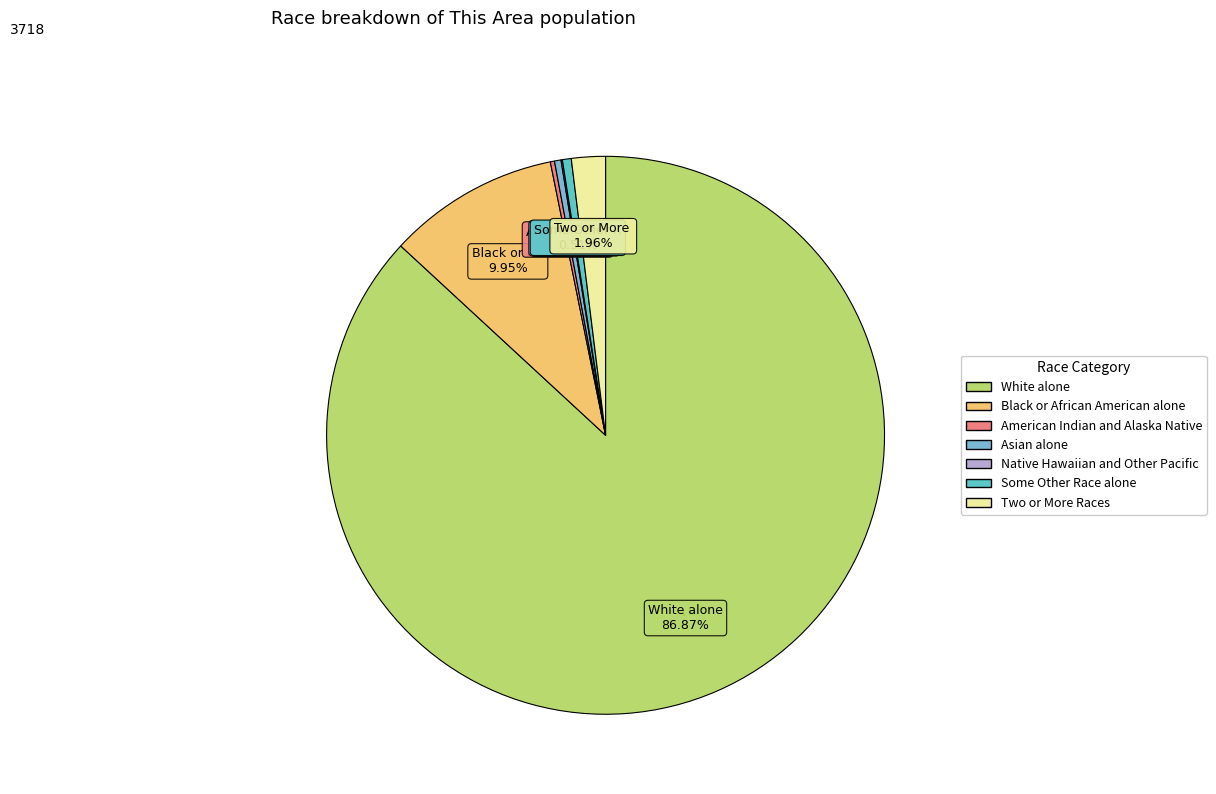

Between Two or More Races and Some Other Race alone, which is larger?

Two or More Races